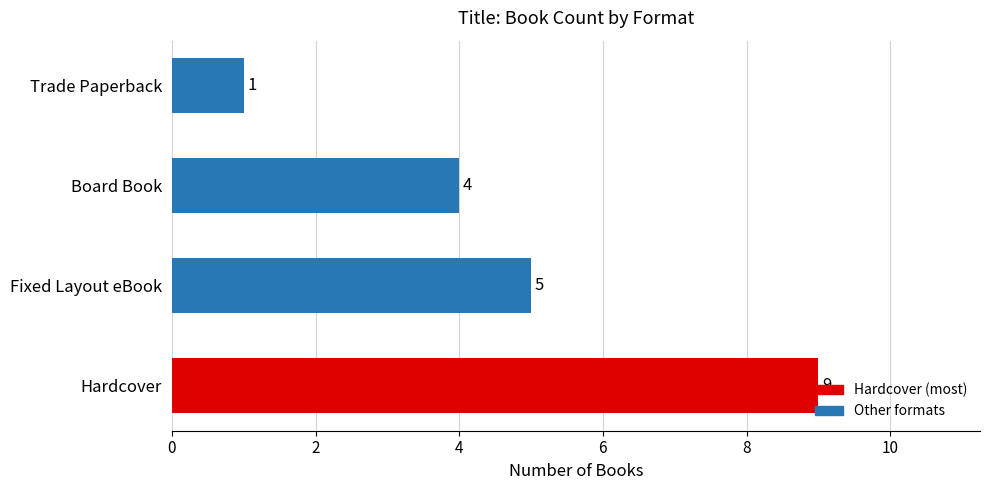

Where is the data nearest to the value 5?

Fixed Layout eBook